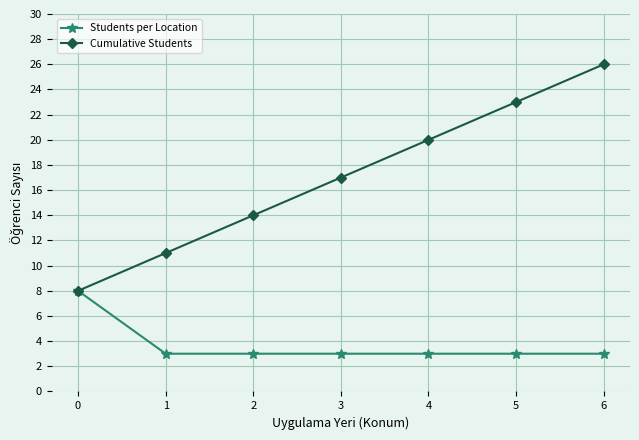

At how many categories does at least one series exceed 24?

1